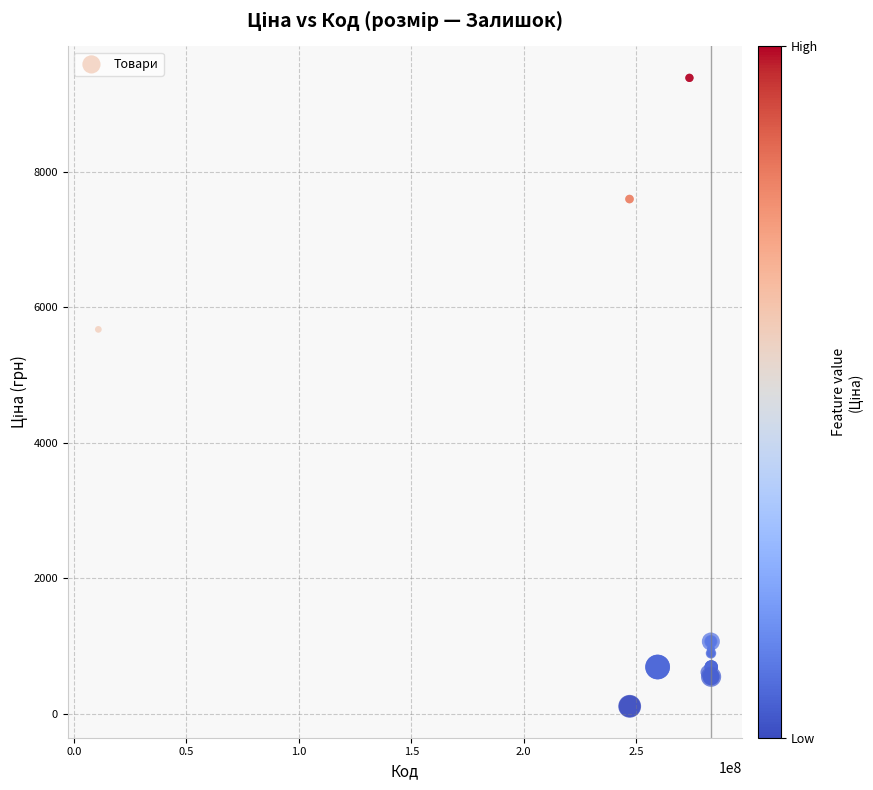

What Y value in the scatter plot is closest to 4749?

5673.8